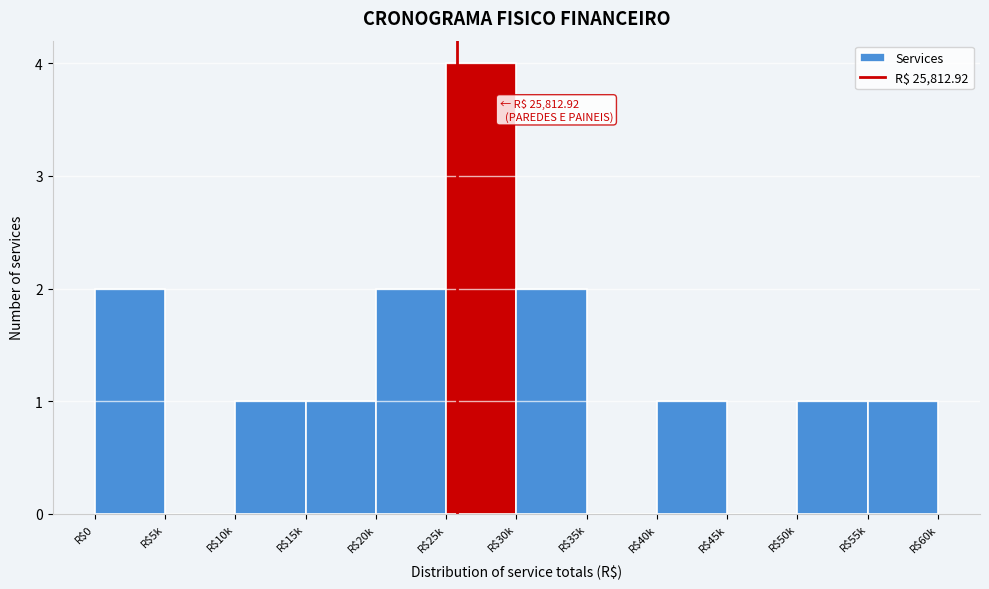

At which category does the chart reach its peak across all series?

R$25k